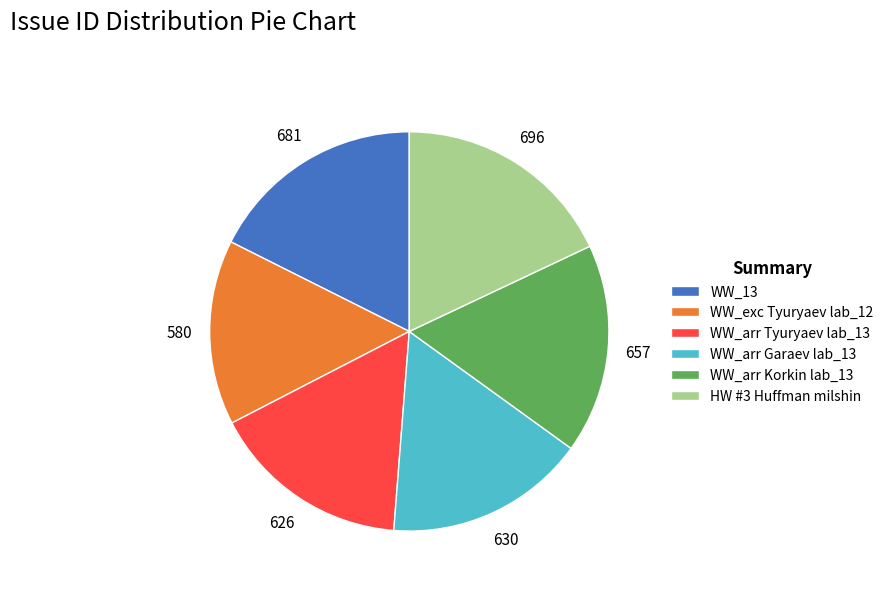

How many segments does this pie chart have?

6